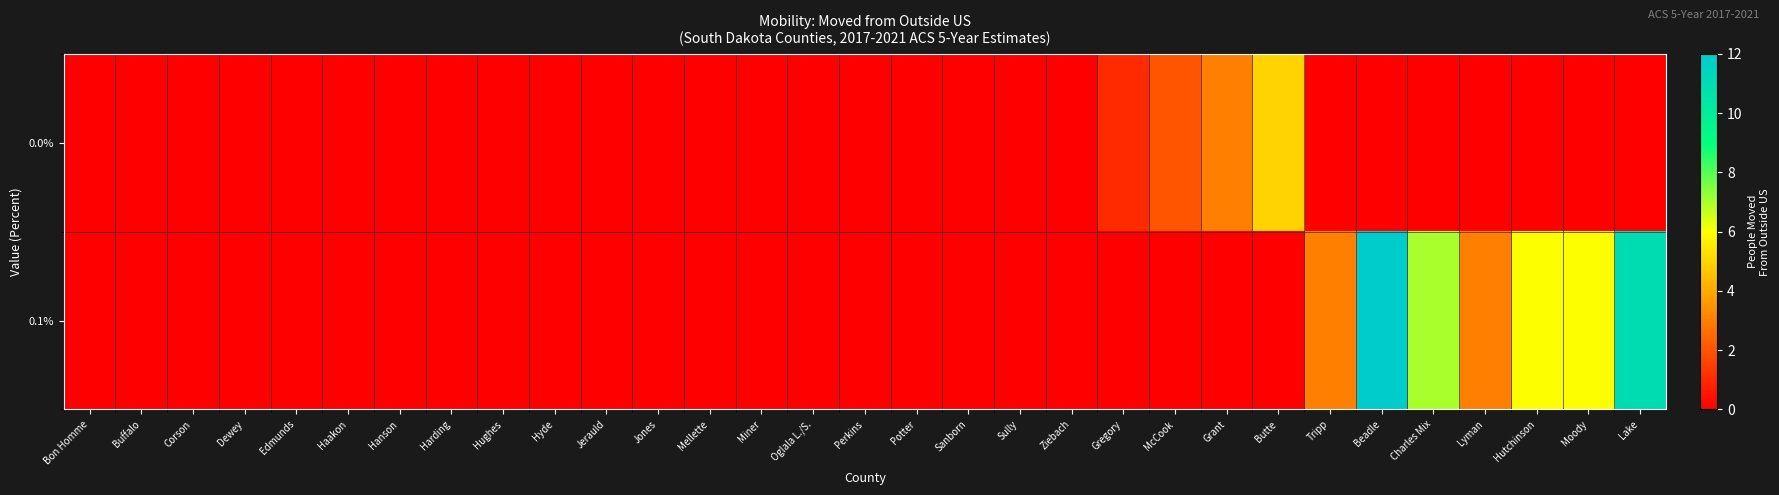

Rank the series by their maximum value, from lowest to highest.

0.0%, 0.1%